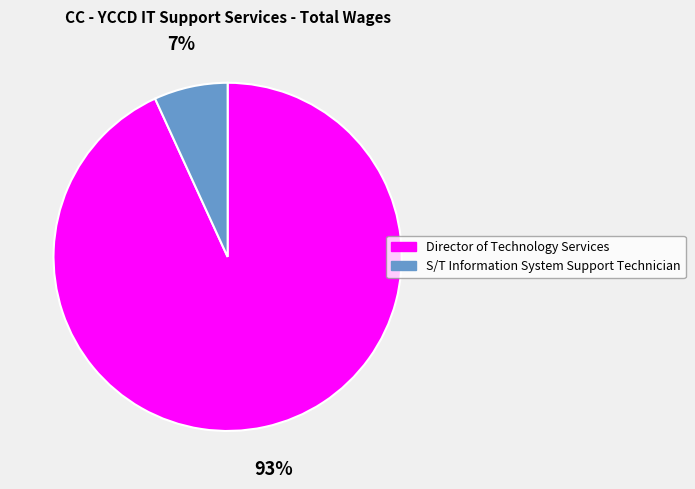

Which slice is the largest?

Director of Technology Services